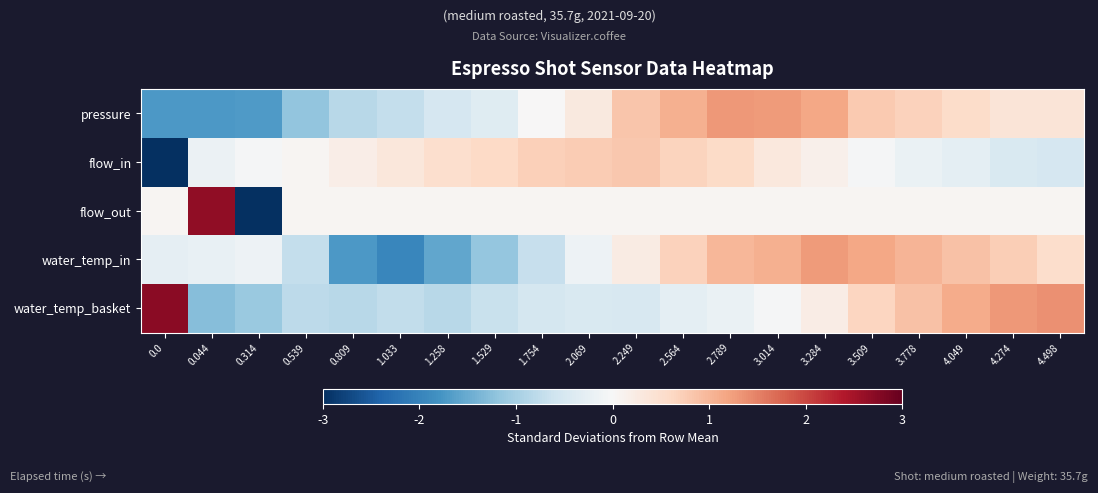

What is the spread (max minus min) of values at 3.284?

1.2